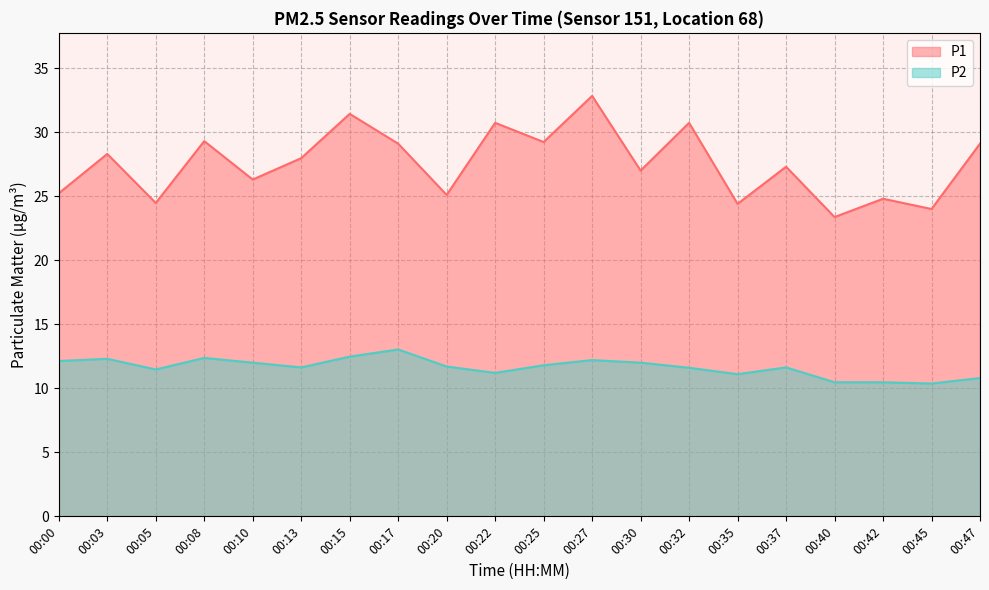

Does the chart display data point markers on the line(s)?

No